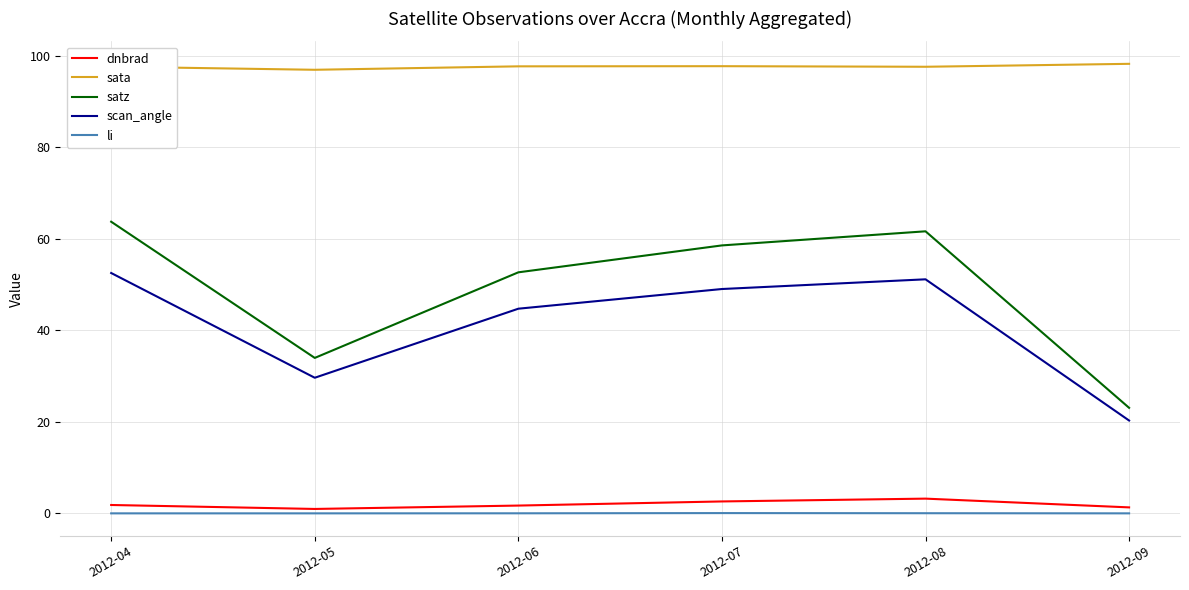

How many lines are shown in the chart?

5